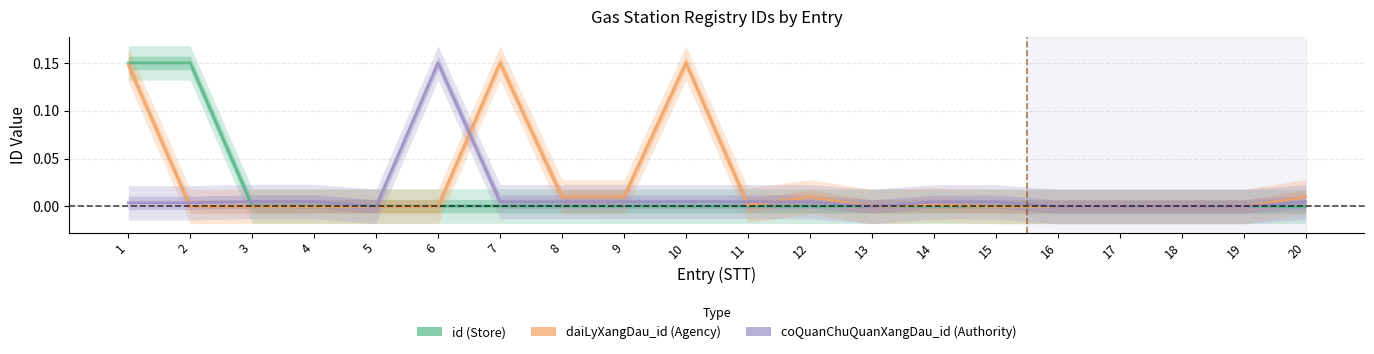

What are all the series names shown in the legend?

id (Store), daiLyXangDau_id (Agency), coQuanChuQuanXangDau_id (Authority)